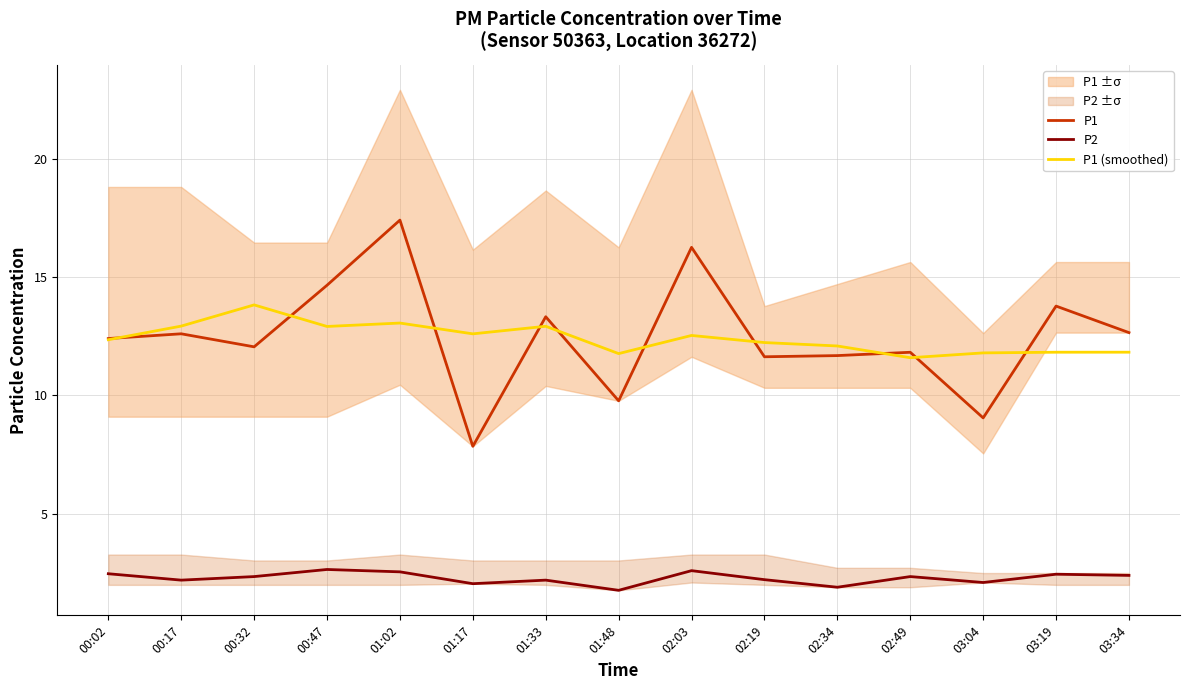

Is it true that P1 (smoothed) equals 3.3 at 00:02?

False